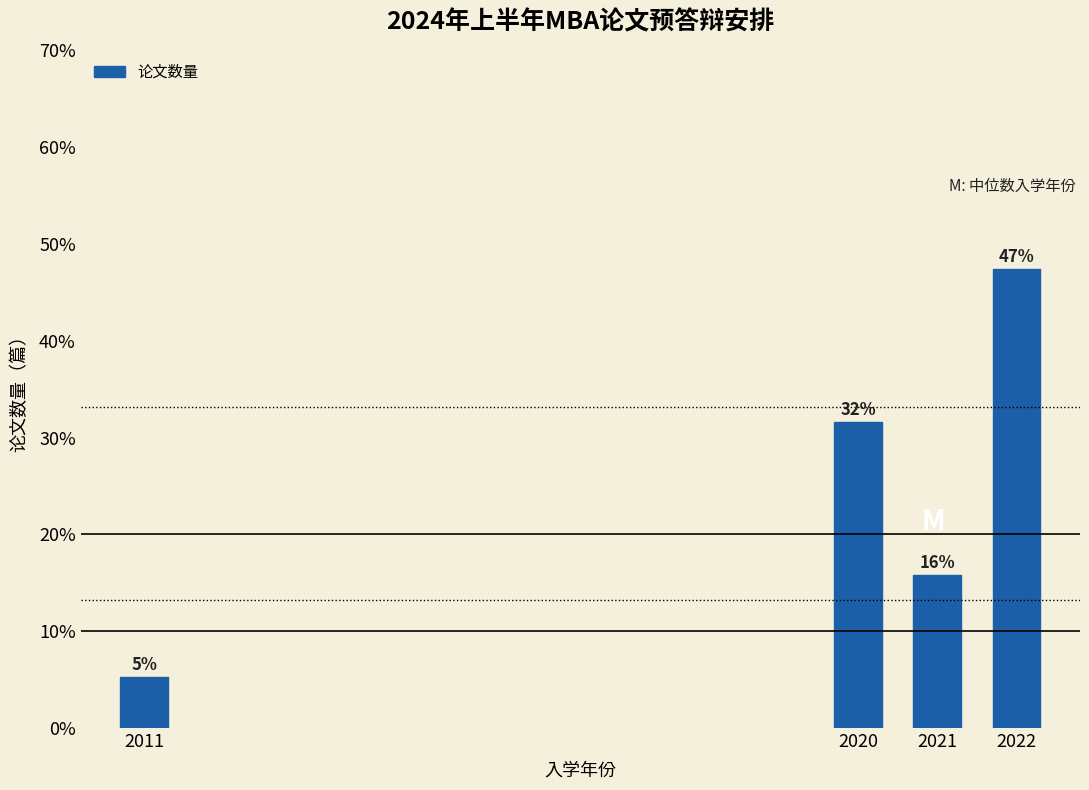

Are the bars horizontal?

No